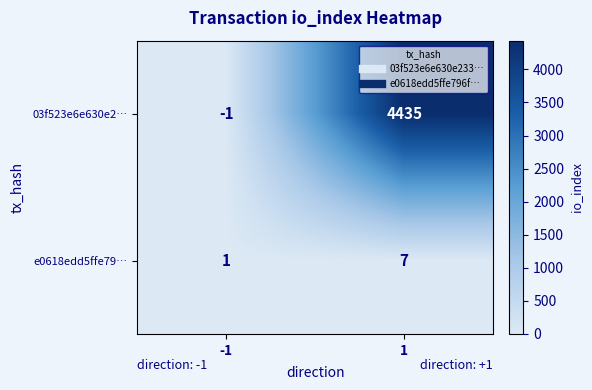

List the series in order of their overall mean, highest first.

03f523e6e630e2…, e0618edd5ffe79…